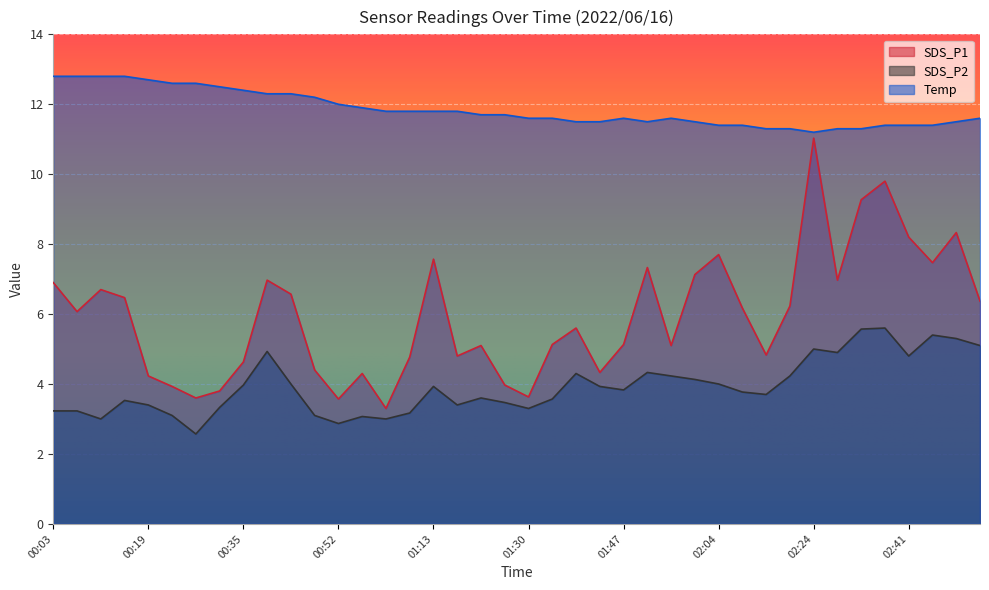

What is the value of the Temp point at the 15th from the left?

11.8